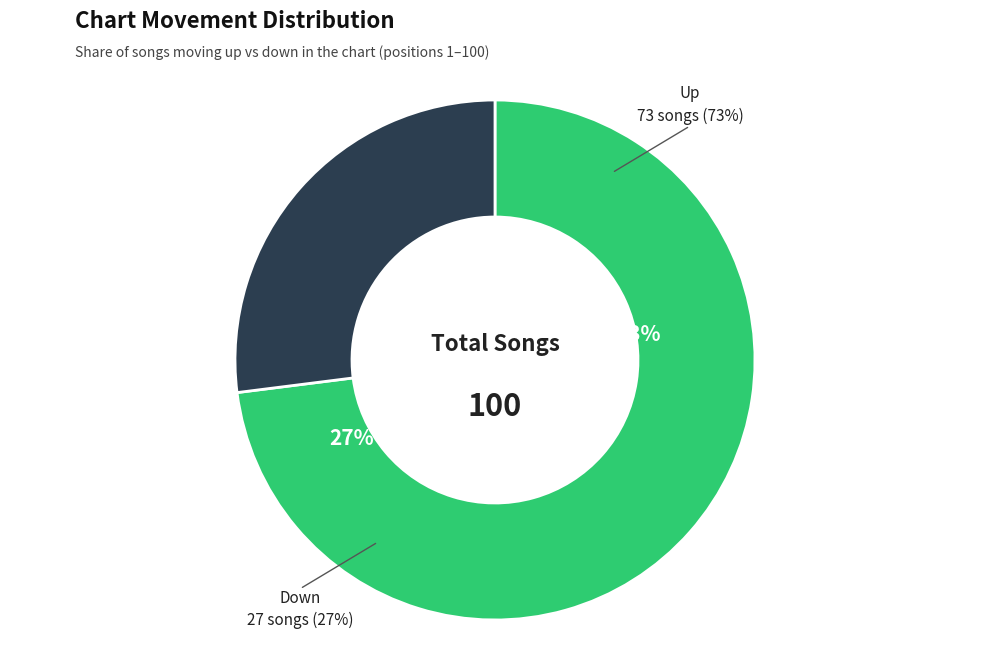

Count the number of slices in the pie.

2